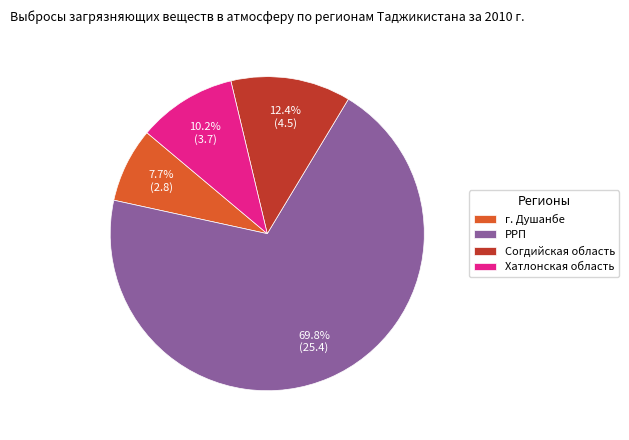

What is the total percentage of г. Душанбе and Хатлонская область?

17.9%